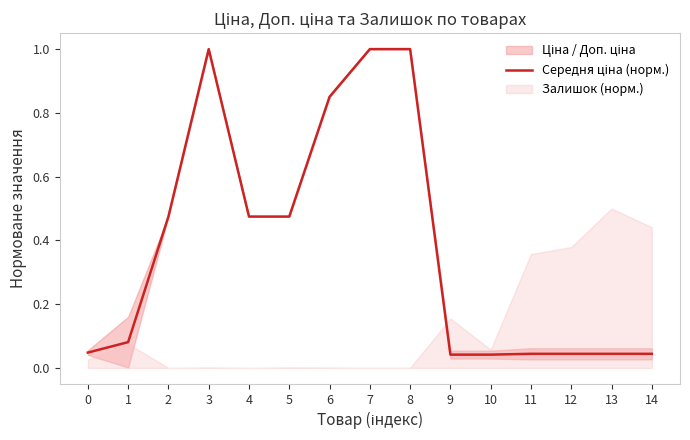

Which category has the lowest value across all series?

9